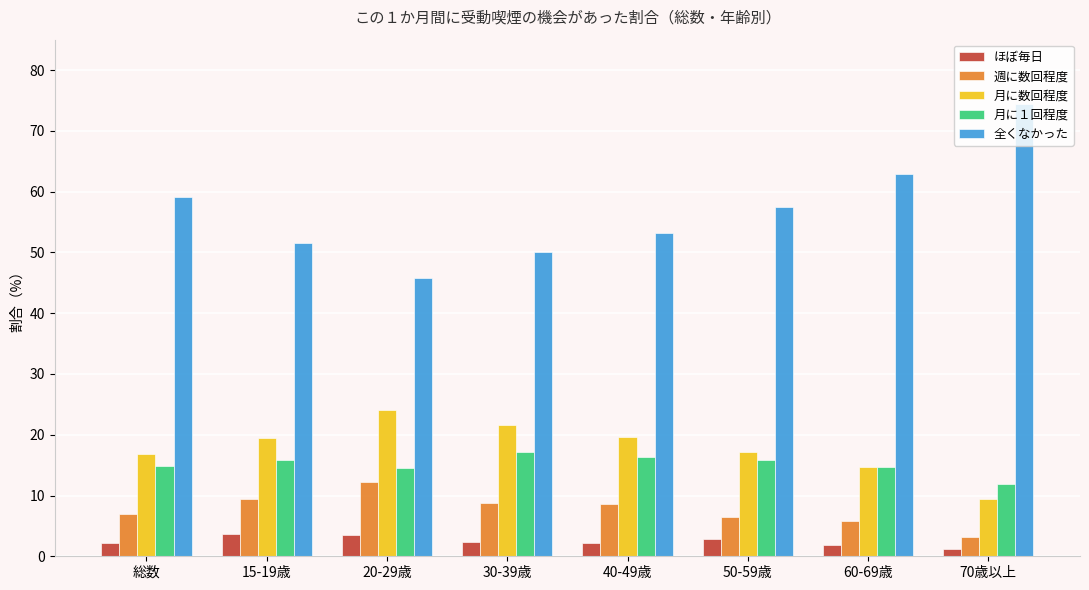

What is the minimum value for 月に数回程度?

9.5